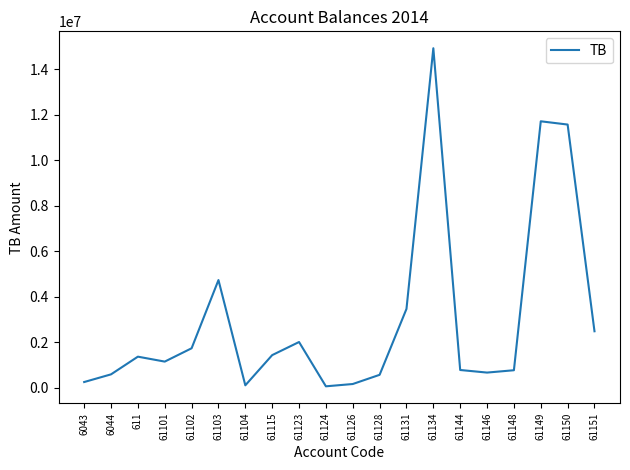

What is the difference between the values at 61144 and 6043?

529415.0